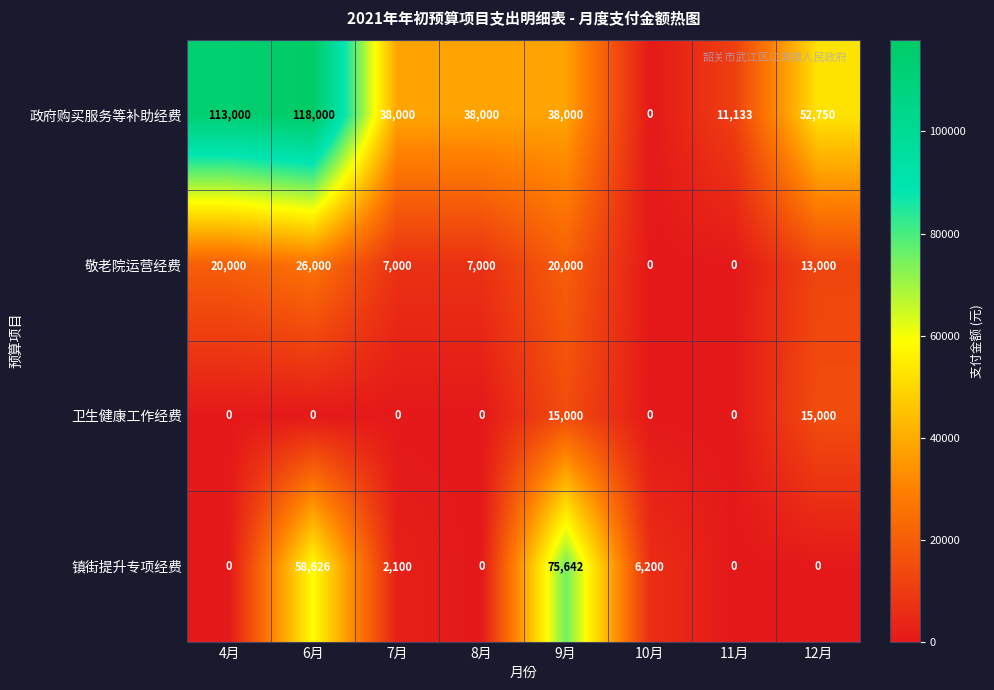

Which category has the lowest value in the 政府购买服务等补助经费 series?

10月